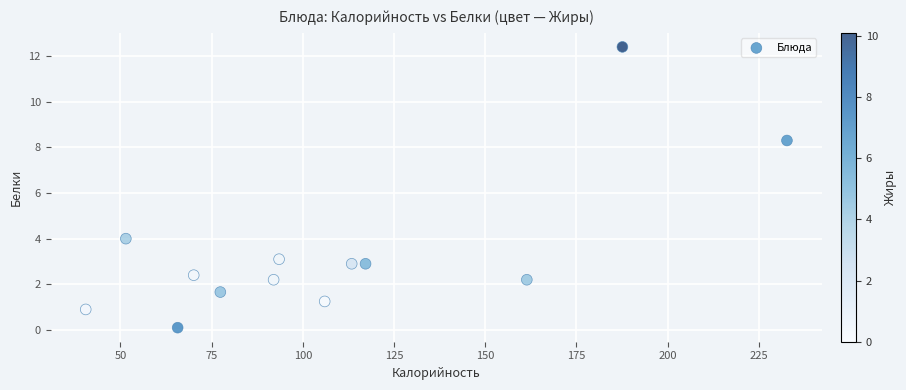

What Y value in the scatter plot is closest to 6?

4.0